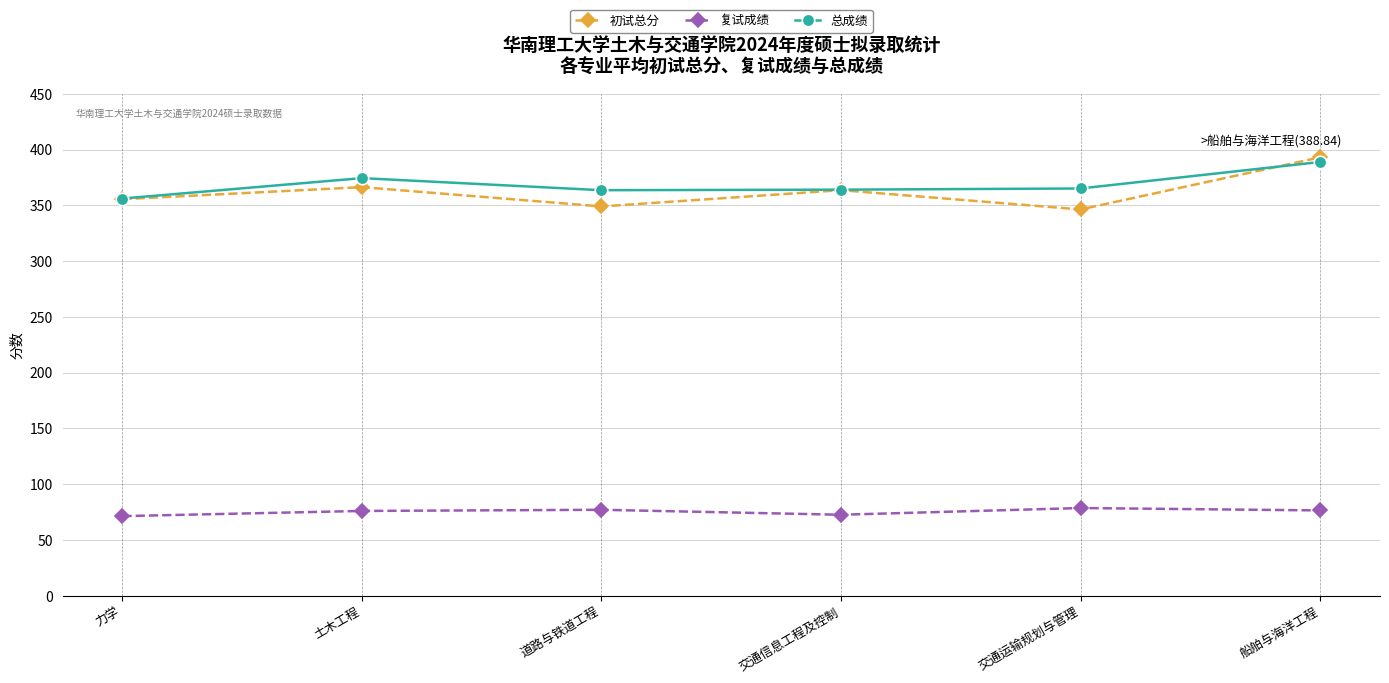

Count the number of categories in the chart.

6